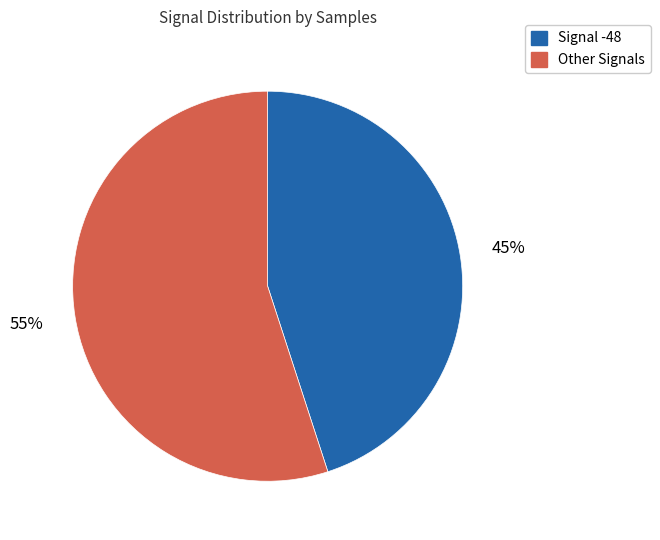

Is there any slice that represents more than half of the pie?

Yes